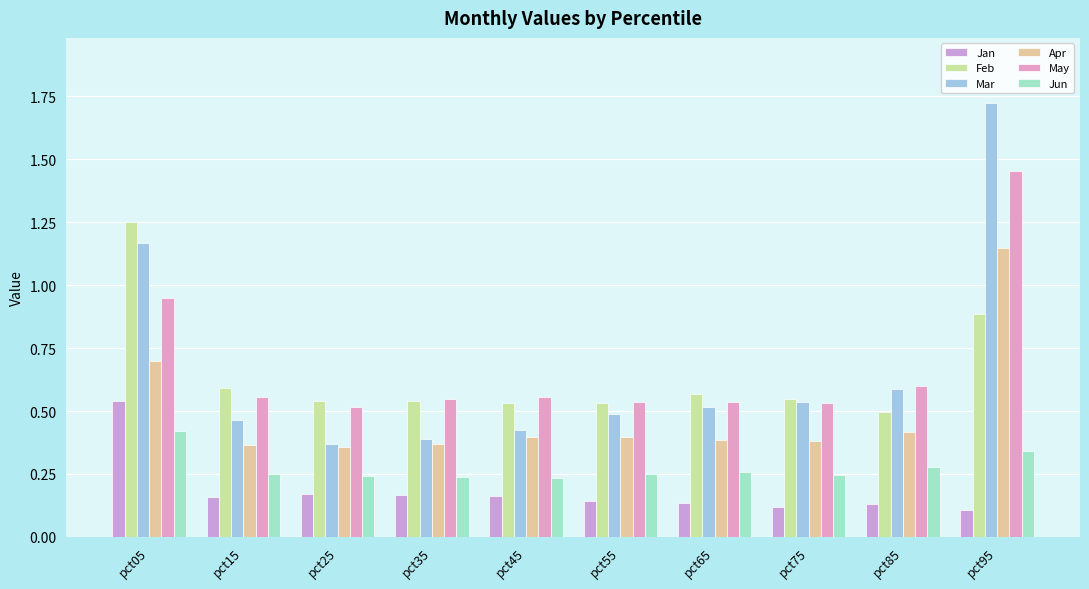

How many bars are there in each group?

6